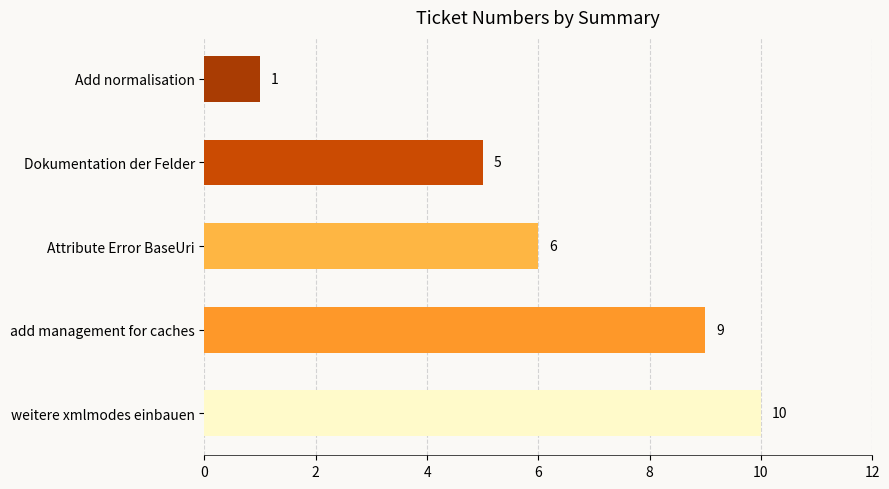

At which label is the value closest to 5?

Dokumentation der Felder